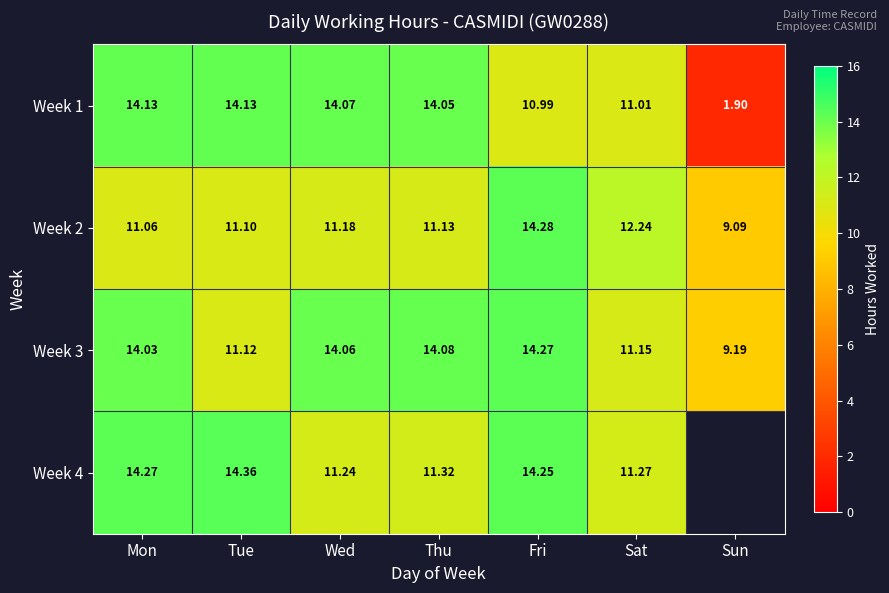

Rank the series at Thu from lowest to highest value.

Week 2, Week 4, Week 1, Week 3